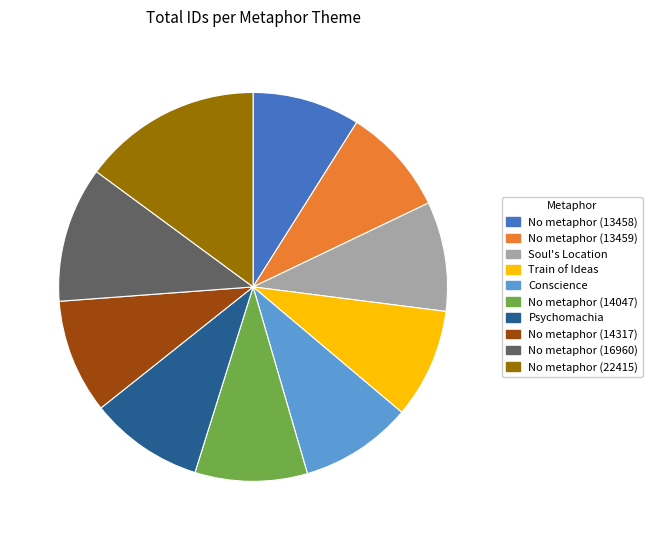

Do Conscience and Train of Ideas together represent more than half of the pie?

No